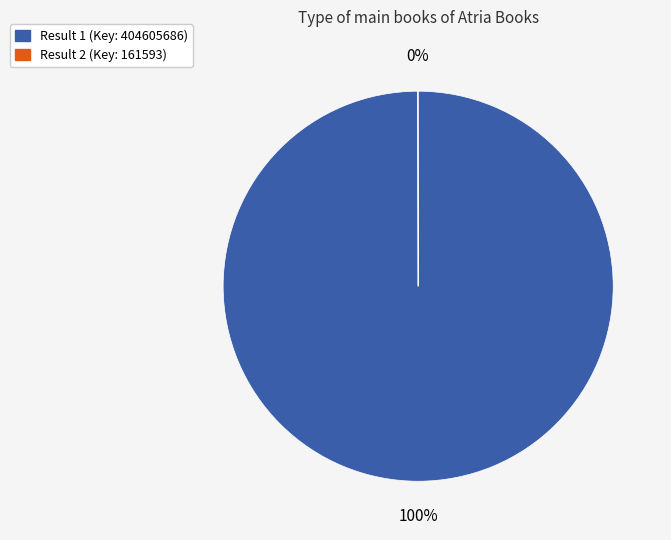

Is there a majority slice in this chart?

Yes